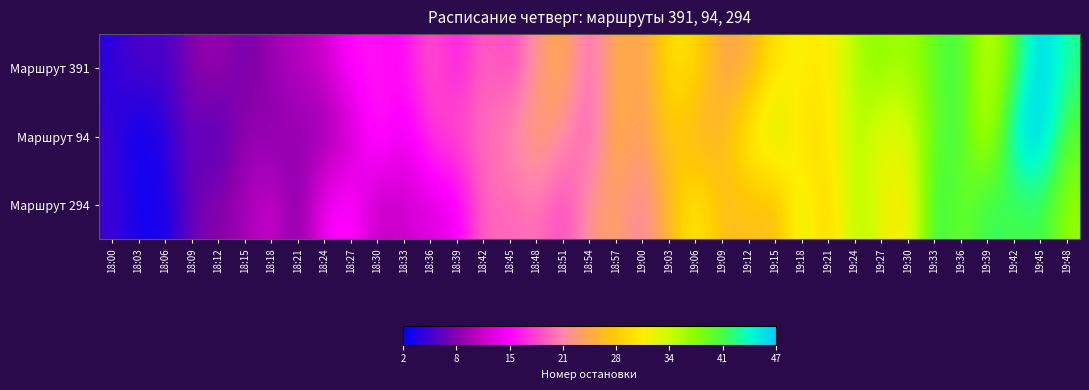

At which category does the chart reach its peak across all series?

19:45